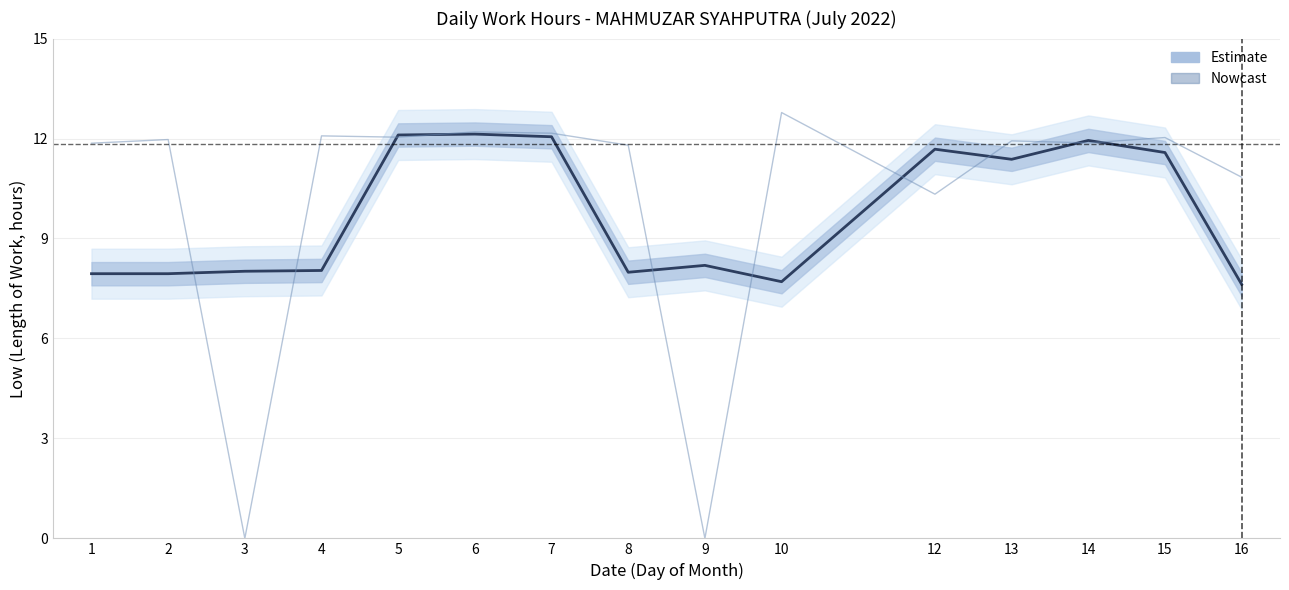

At which label is the value closest to 9?

9